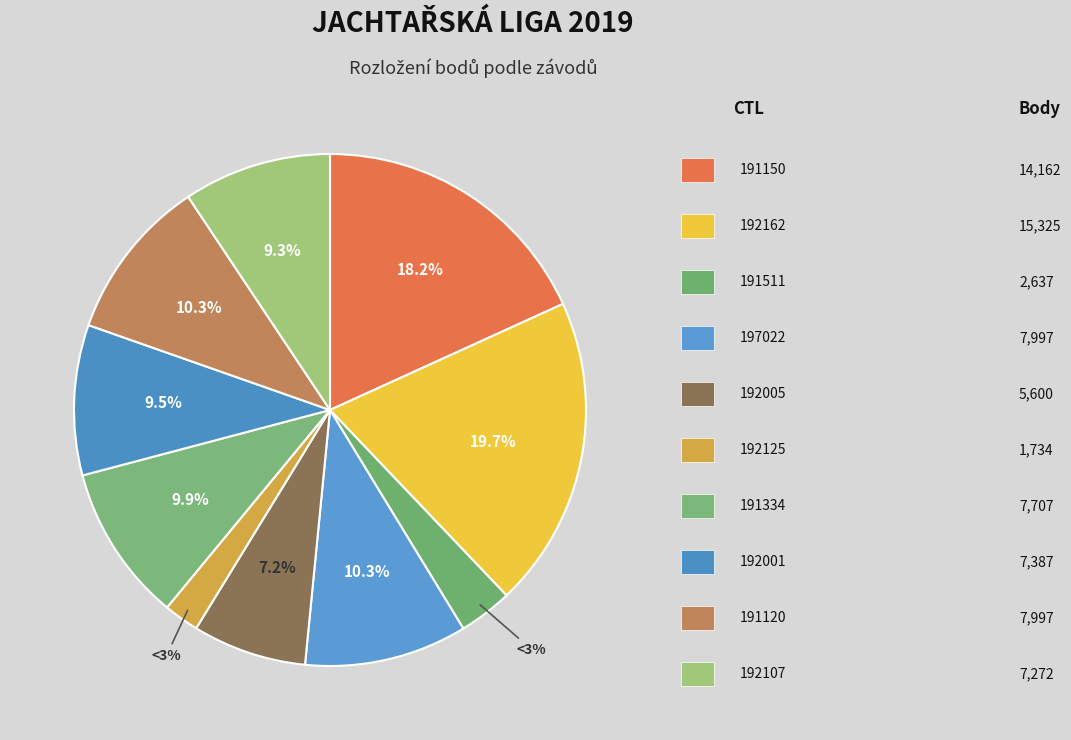

Does 192125 account for over 50% of the chart?

No